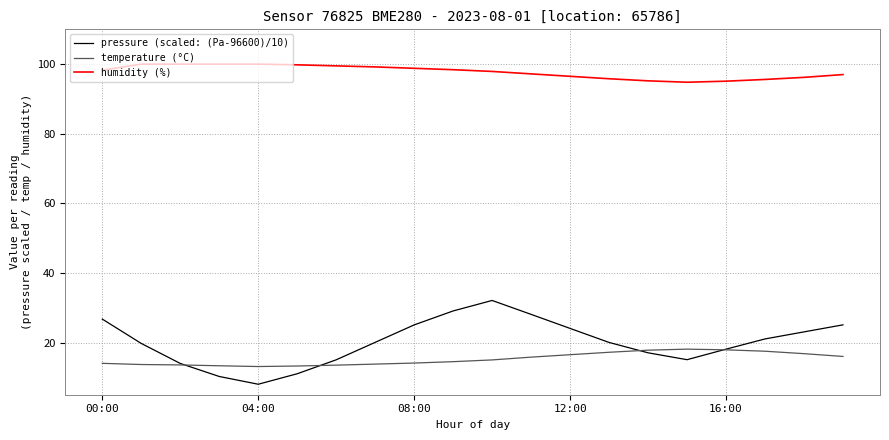

What is the difference between the maximum and minimum values in the temperature (°C) series?

5.0